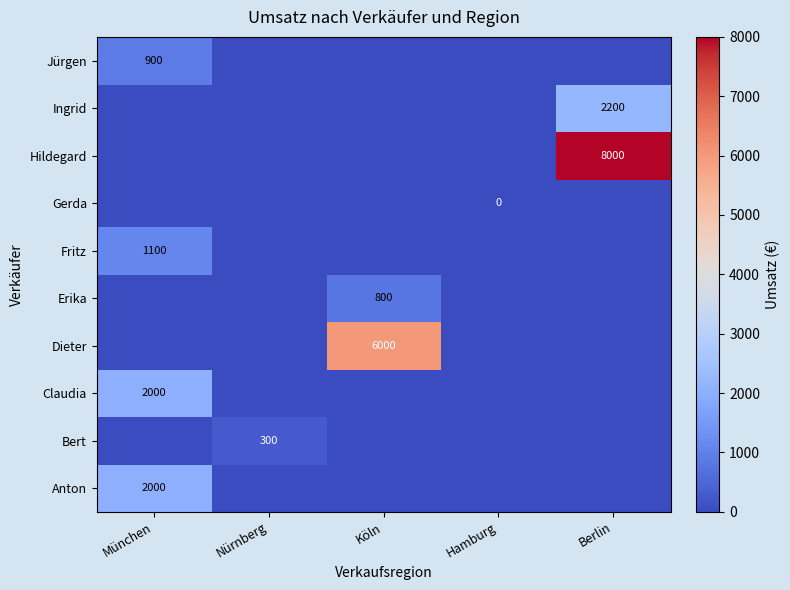

True or false: Fritz has a value of 1822 at München.

False